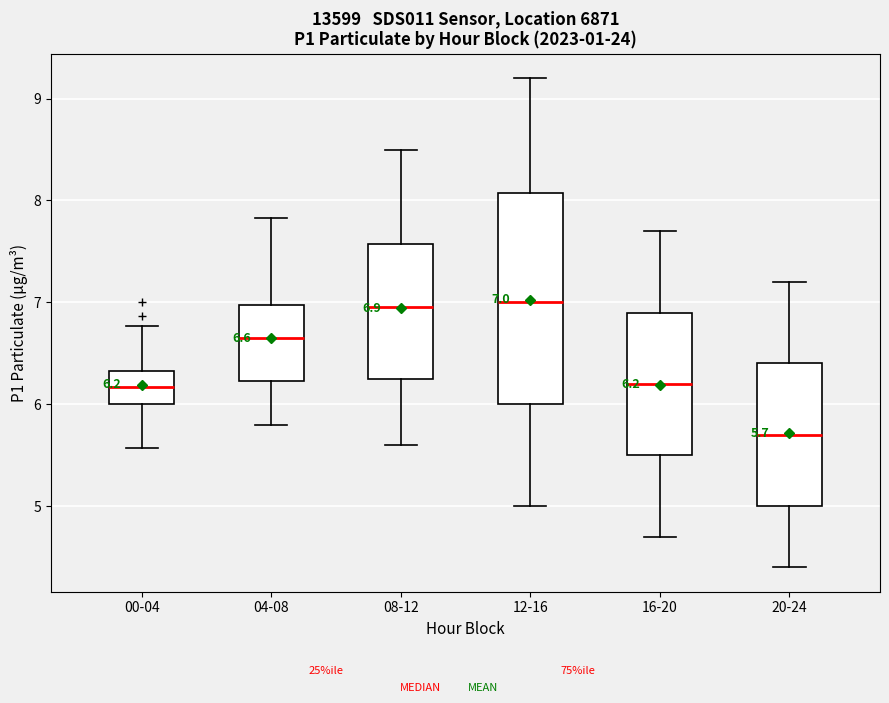

Which box is the tallest, from its lower edge to its upper edge?

12-16